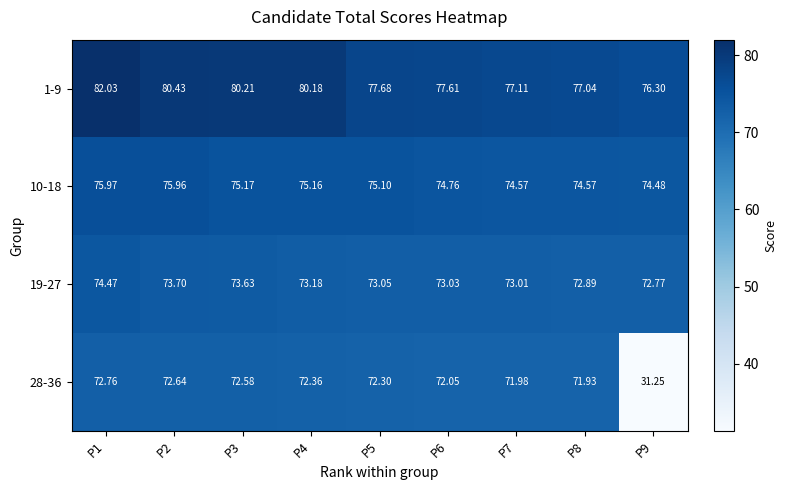

How many data points does each series have?

9